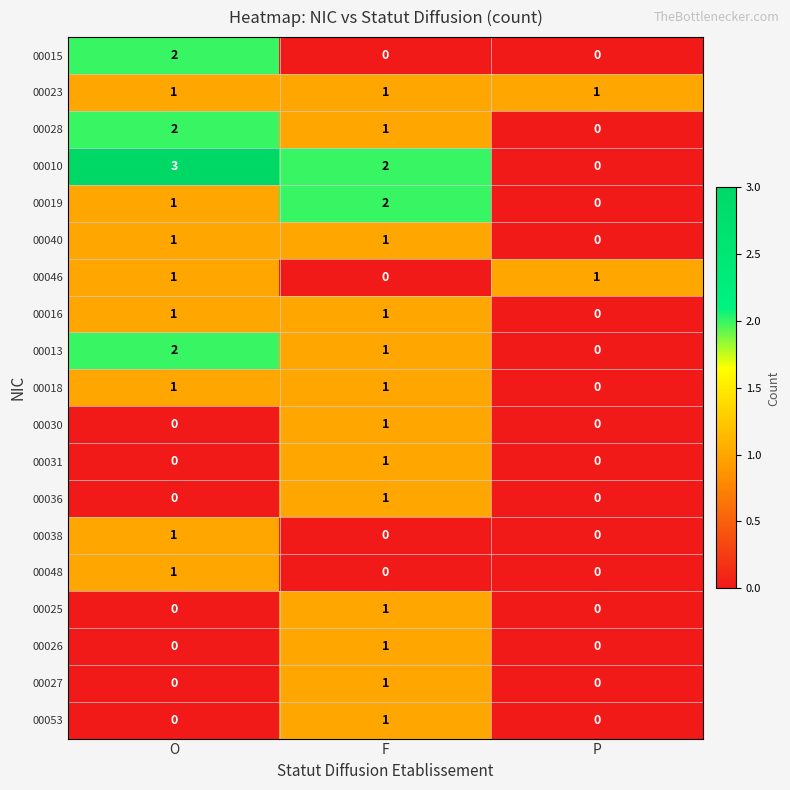

True or false: 00036 has a value of 2 at F.

False